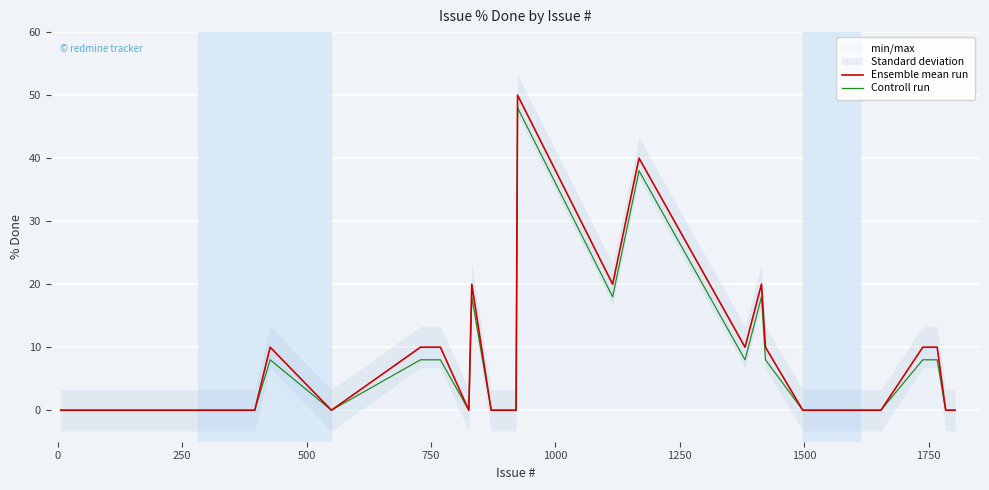

True or false: Ensemble mean run and Controll run intersect in this chart.

False